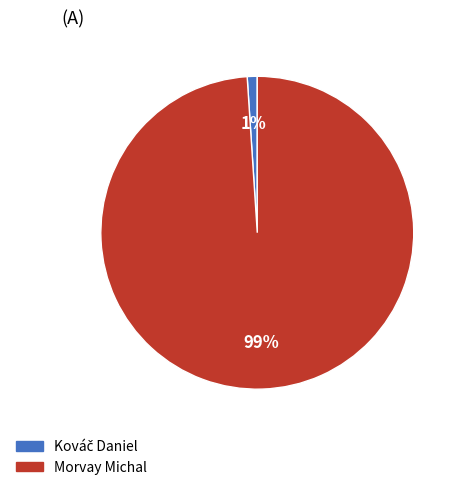

Is there any slice that represents more than half of the pie?

Yes